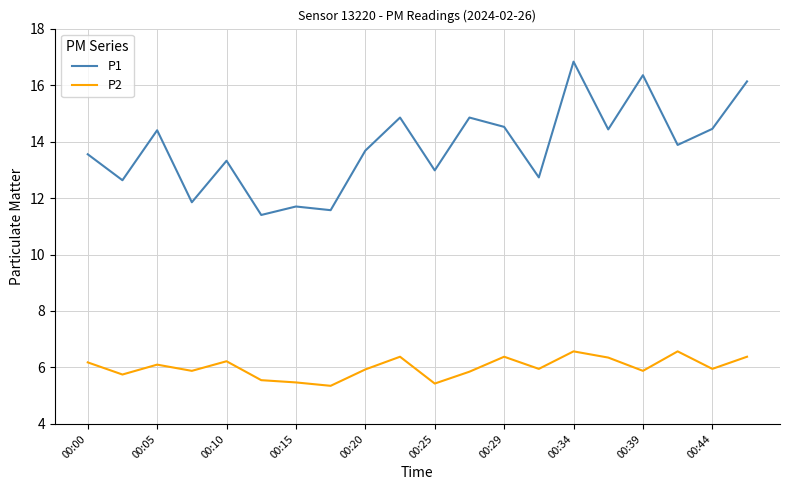

Which series has the largest total across all categories?

P1